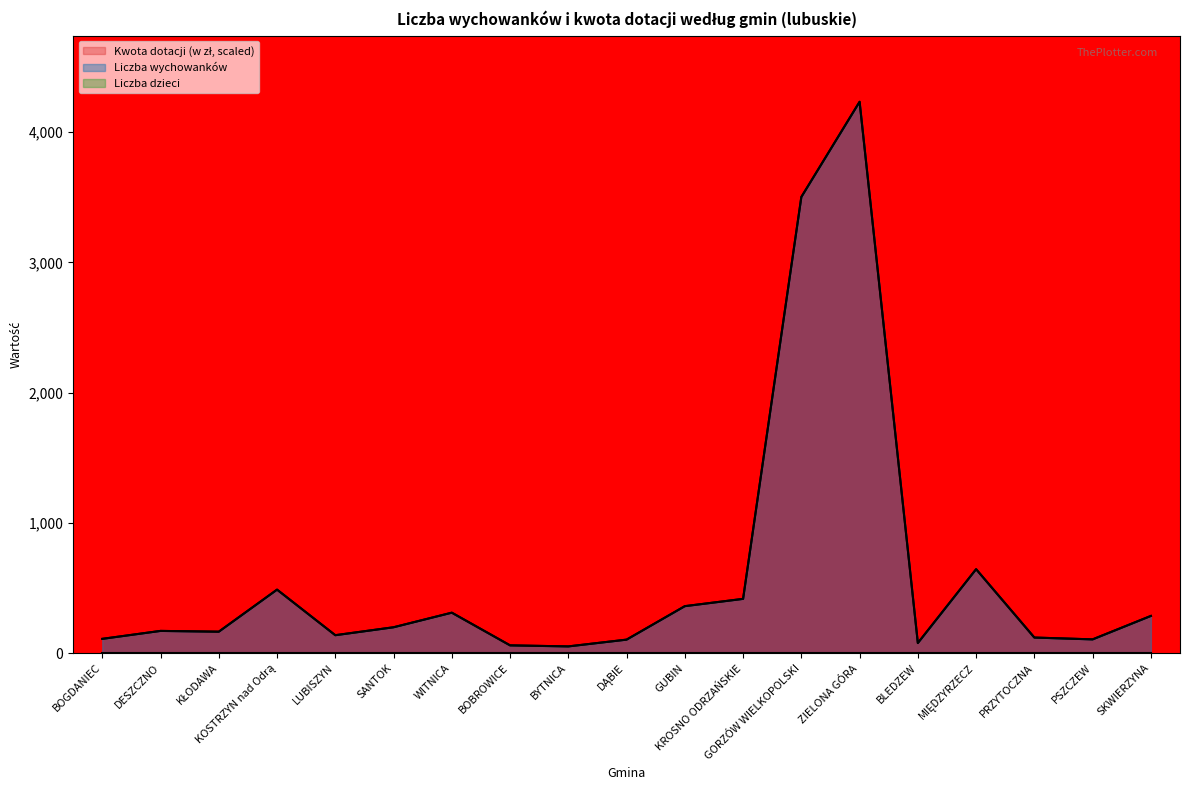

What value does the Liczba wychowanków series have at KOSTRZYN nad Odrą, to the nearest 10?

490